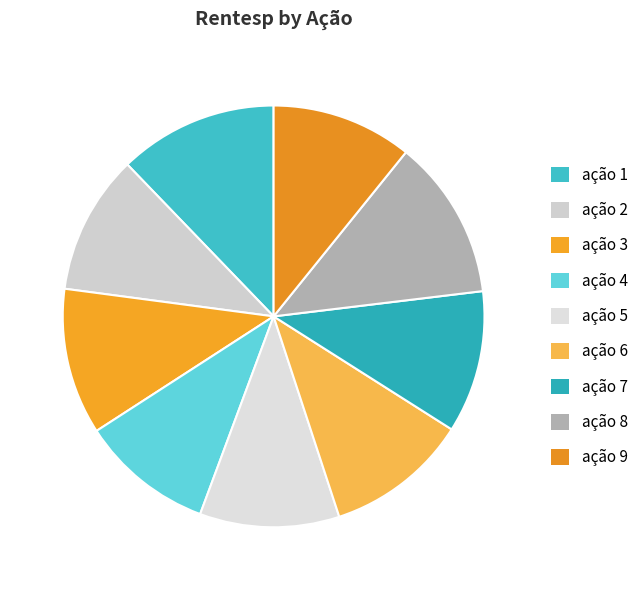

To the nearest percent, what percentage of the pie is ação 6?

11%